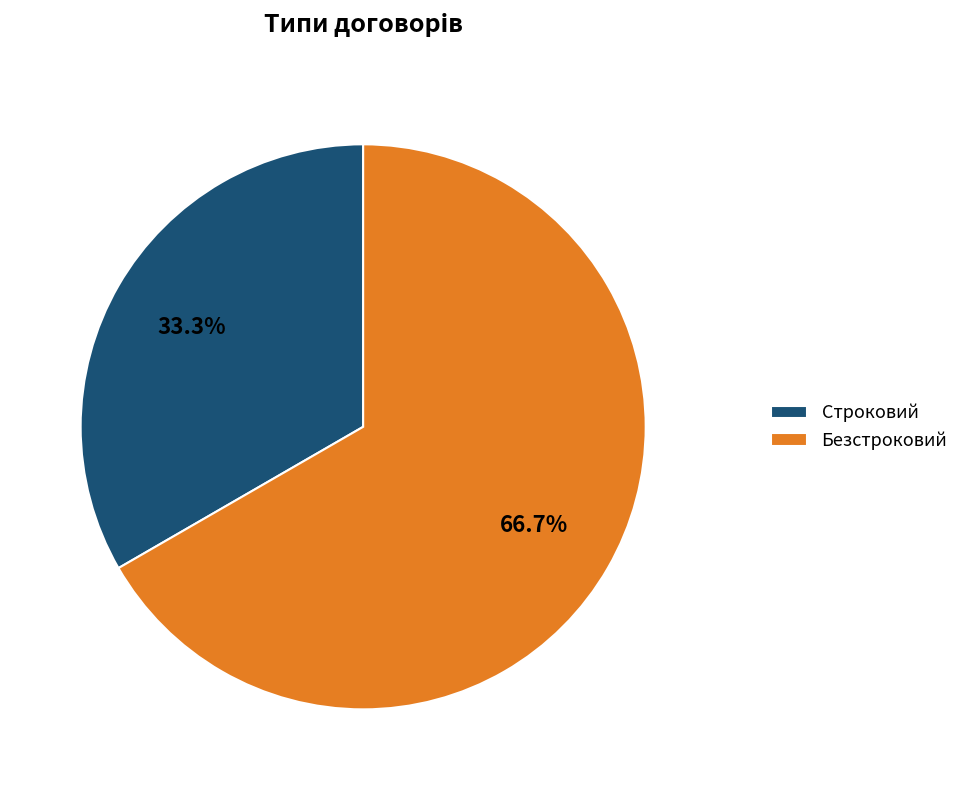

Which slice is the smallest?

Строковий